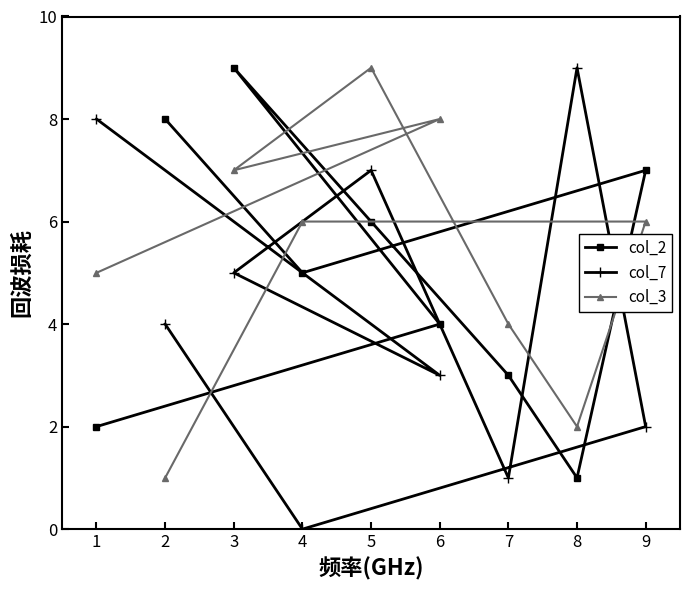

What is the difference between the maximum and minimum values in the col_2 series?

8